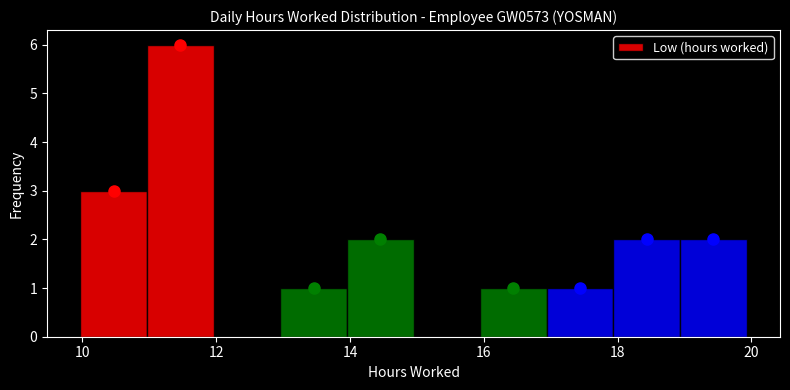

What is the height of the bar covering 11 to 12 on the x-axis? Neither the bar edges nor the heights are printed on the chart, so give them approximately, as read against the axes.

6